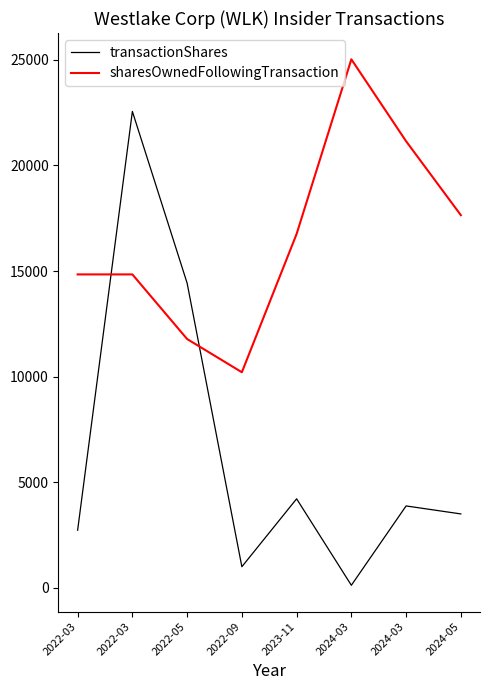

At which category does sharesOwnedFollowingTransaction reach its first local peak?

2024-03